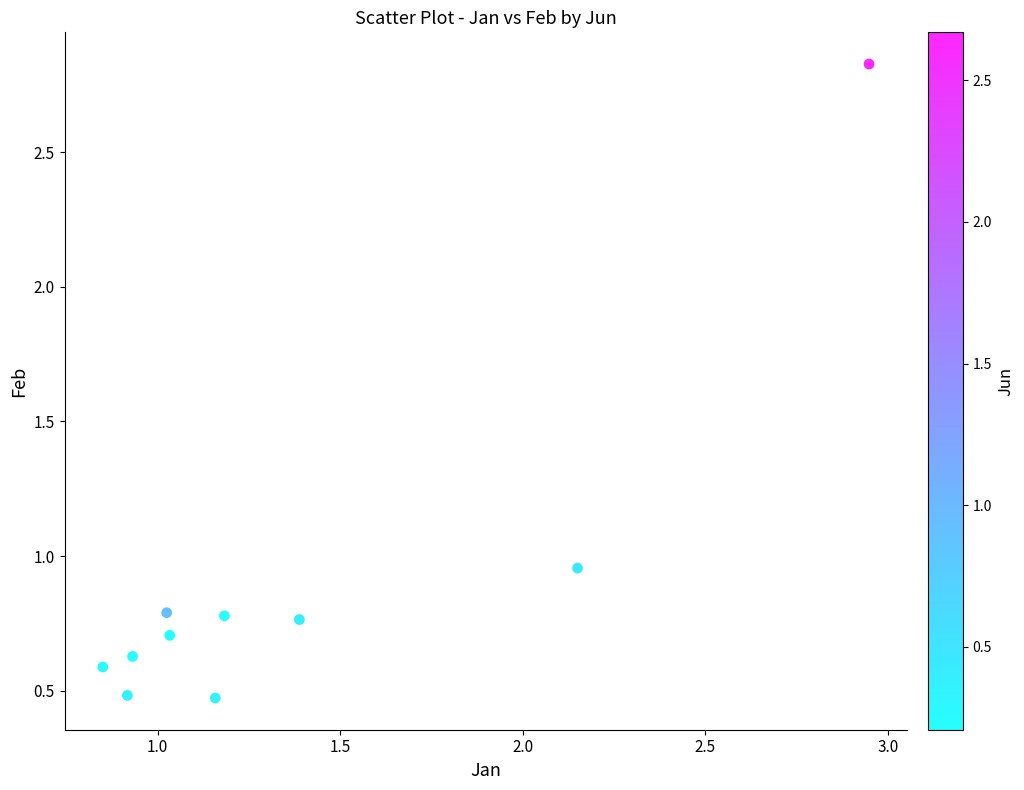

What is the average Y value?

0.9